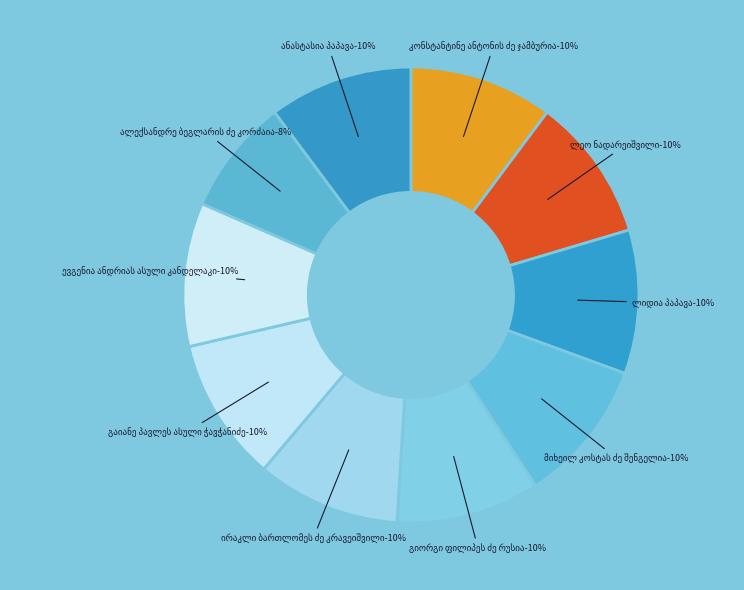

How much of the chart is everything except კონსტანტინე ანტონის ძე ჯამბურია?

89.8%